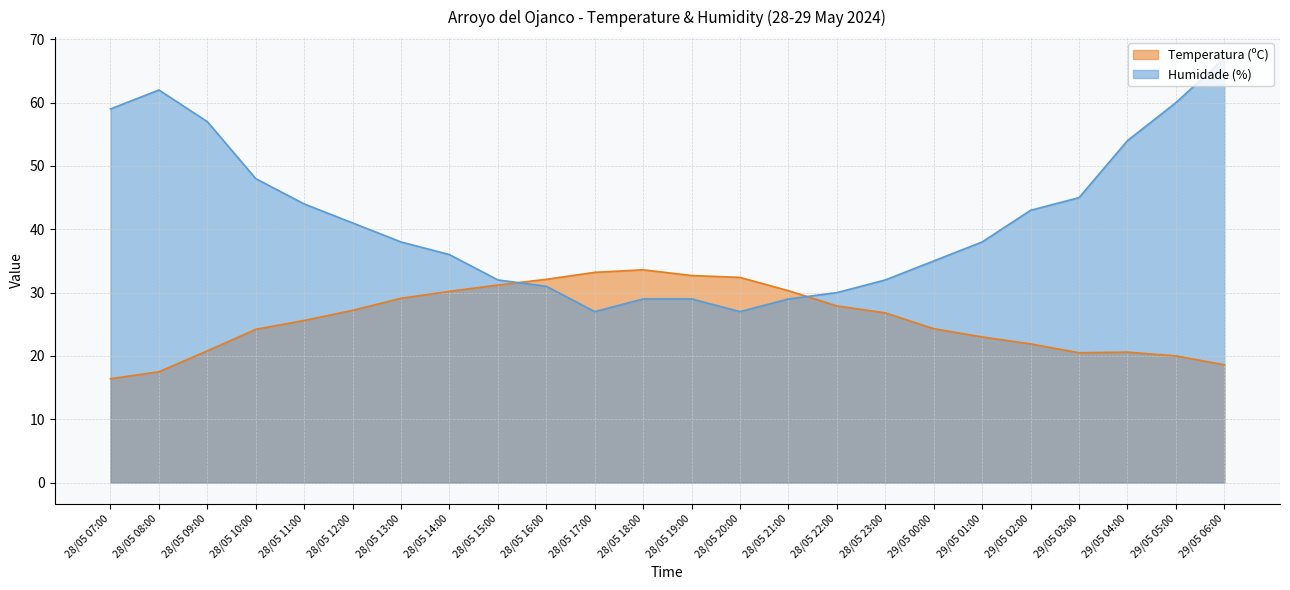

Reading left to right, extract all data points from this chart.

Temperatura (ºC): 28/05 07:00=16.4	28/05 08:00=17.5	28/05 09:00=20.8	28/05 10:00=24.2	28/05 11:00=25.6	28/05 12:00=27.2	28/05 13:00=29.1	28/05 14:00=30.2	28/05 15:00=31.2	28/05 16:00=32.1	28/05 17:00=33.2	28/05 18:00=33.6	28/05 19:00=32.7	28/05 20:00=32.4	28/05 21:00=30.3	28/05 22:00=27.9	28/05 23:00=26.8	29/05 00:00=24.3	29/05 01:00=23.0	29/05 02:00=21.9	29/05 03:00=20.5	29/05 04:00=20.6	29/05 05:00=20.0	29/05 06:00=18.6
Humidade (%): 28/05 07:00=59.0	28/05 08:00=62.0	28/05 09:00=57.0	28/05 10:00=48.0	28/05 11:00=44.0	28/05 12:00=41.0	28/05 13:00=38.0	28/05 14:00=36.0	28/05 15:00=32.0	28/05 16:00=31.0	28/05 17:00=27.0	28/05 18:00=29.0	28/05 19:00=29.0	28/05 20:00=27.0	28/05 21:00=29.0	28/05 22:00=30.0	28/05 23:00=32.0	29/05 00:00=35.0	29/05 01:00=38.0	29/05 02:00=43.0	29/05 03:00=45.0	29/05 04:00=54.0	29/05 05:00=60.0	29/05 06:00=67.0